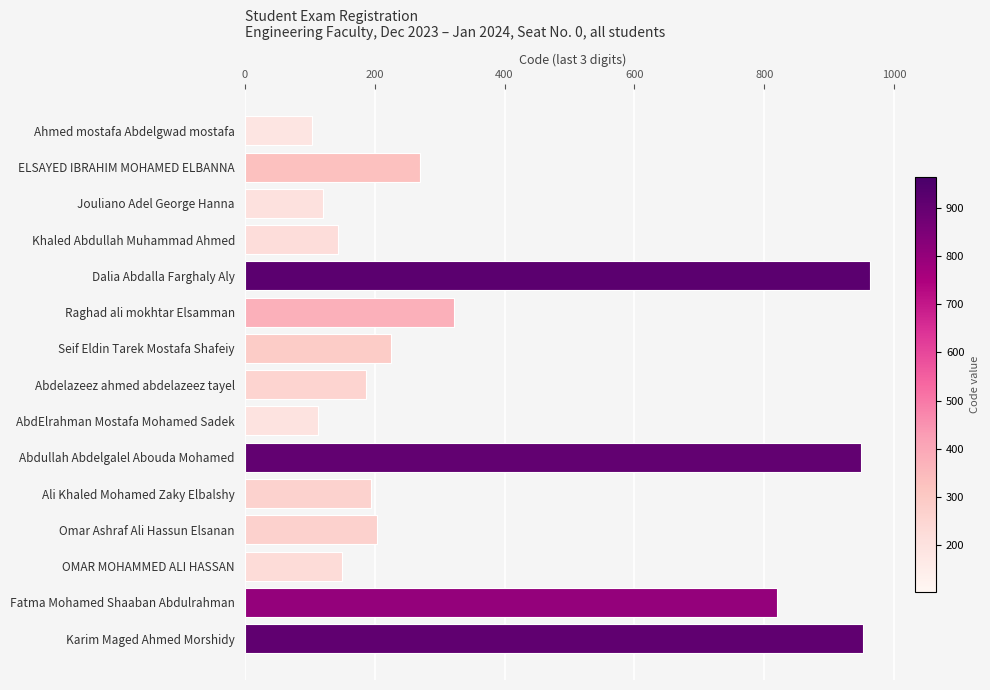

The value at Omar Ashraf Ali Hassun Elsanan is 203. True or false?

True